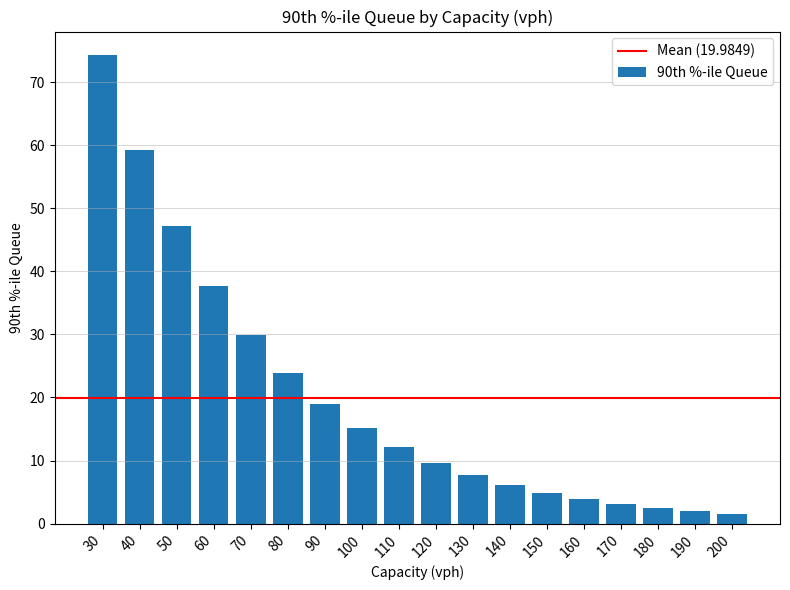

Reading left to right, list all the values displayed in this chart.

74.3	59.2	47.2	37.6	30.0	23.9	19.0	15.2	12.1	9.6	7.7	6.1	4.9	3.9	3.1	2.5	2.0	1.6